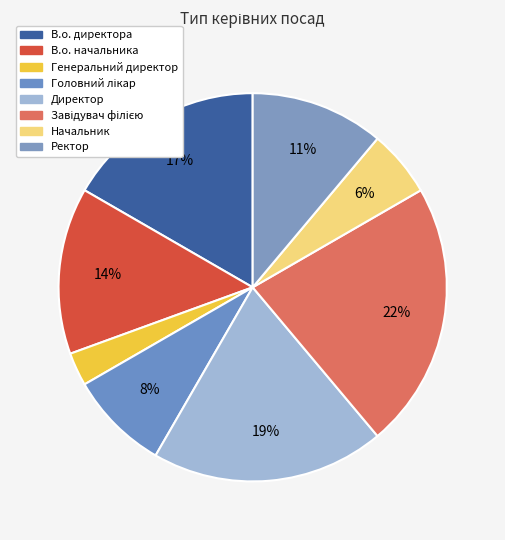

How many segments does this pie chart have?

8